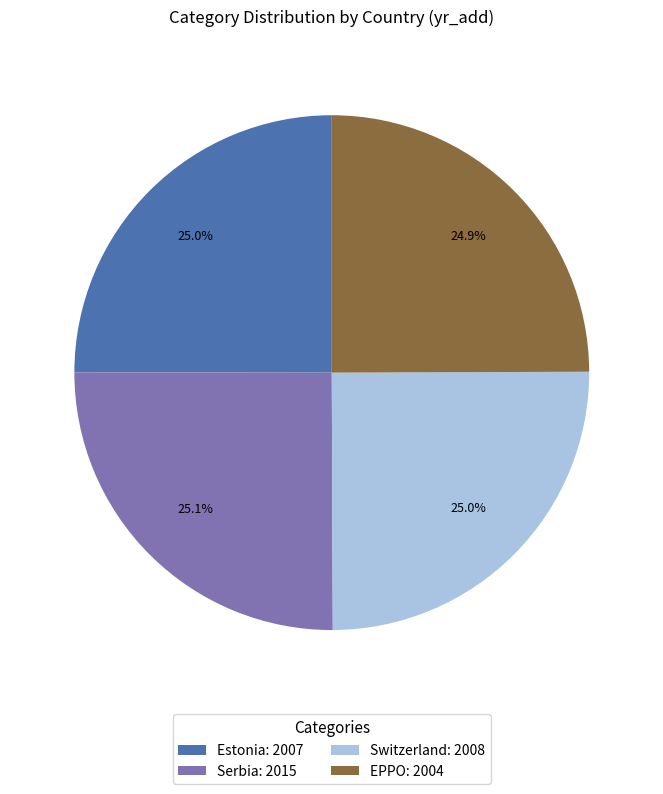

To the nearest percent, what is the average slice percentage?

25%